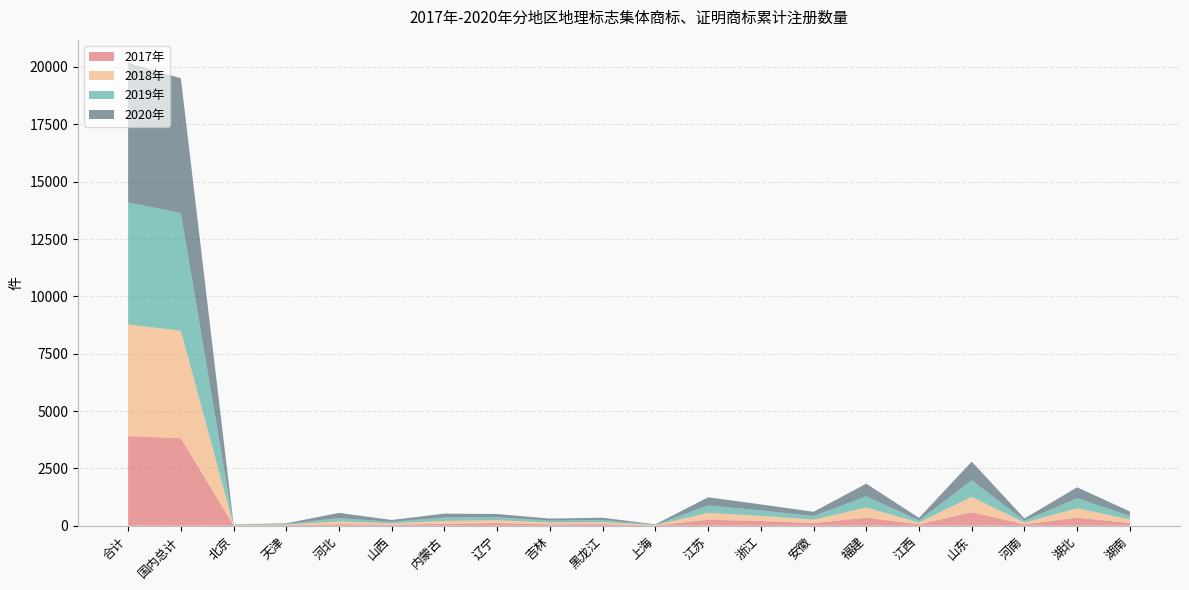

Reading left to right, transcribe all the data shown in this chart.

2017年: 合计=3906	国内总计=3815	北京=13	天津=25	河北=69	山西=48	内蒙古=86	辽宁=115	吉林=64	黑龙江=72	上海=14	江苏=264	浙江=207	安徽=117	福建=350	江西=60	山东=584	河南=62	湖北=348	湖南=125
2018年: 合计=4867	国内总计=4689	北京=13	天津=26	河北=118	山西=58	内蒙古=124	辽宁=126	吉林=74	黑龙江=85	上海=14	江苏=298	浙江=224	安徽=144	福建=443	江西=80	山东=679	河南=73	湖北=416	湖南=146
2019年: 合计=5324	国内总计=5131	北京=13	天津=27	河北=150	山西=64	内蒙古=149	辽宁=130	吉林=81	黑龙江=89	上海=15	江苏=323	浙江=238	安徽=163	福建=492	江西=90	山东=720	河南=87	湖北=437	湖南=154
2020年: 合计=6085	国内总计=5875	北京=16	天津=27	河北=223	山西=81	内蒙古=170	辽宁=139	吉林=94	黑龙江=102	上海=17	江苏=354	浙江=261	安徽=185	福建=549	江西=113	山东=812	河南=95	湖北=474	湖南=195